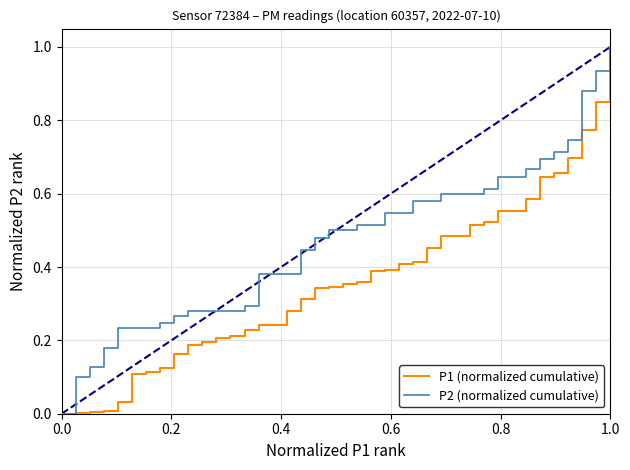

Which series has the largest total across all categories?

P2 (normalized cumulative)